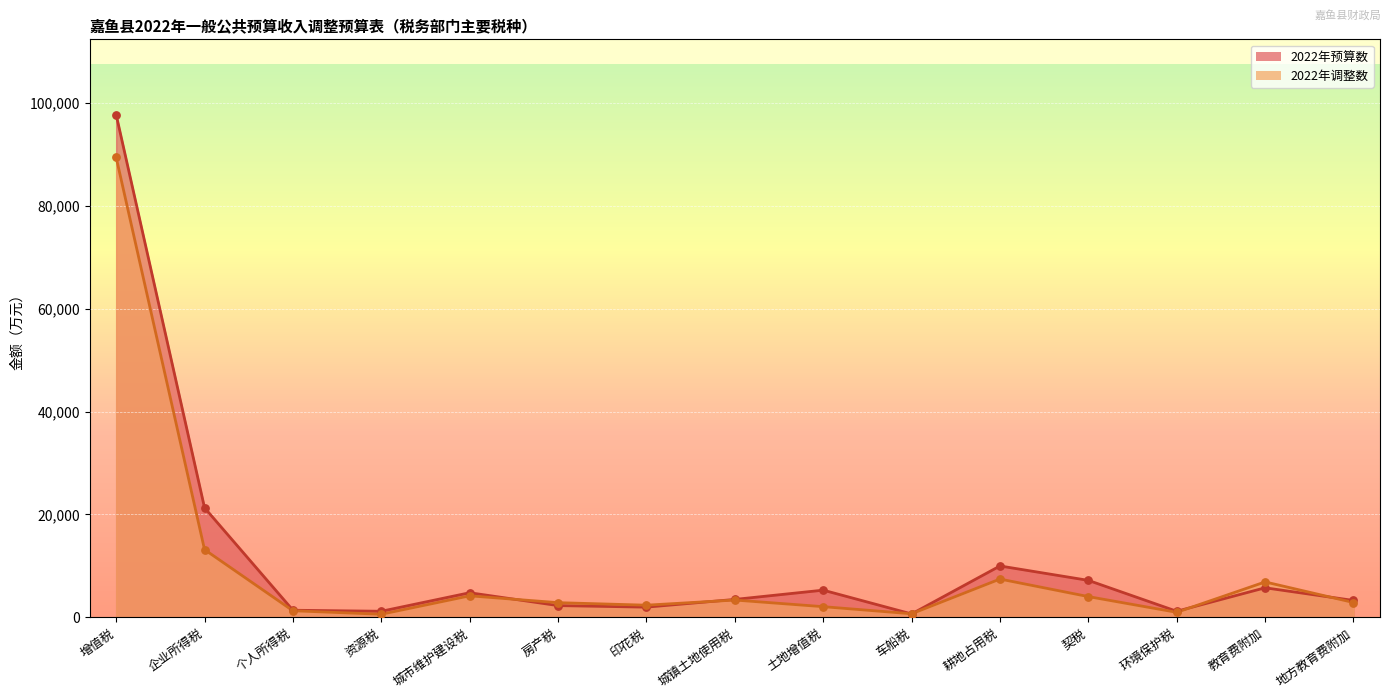

Which series has the largest Y range (max minus min)?

2022年预算数